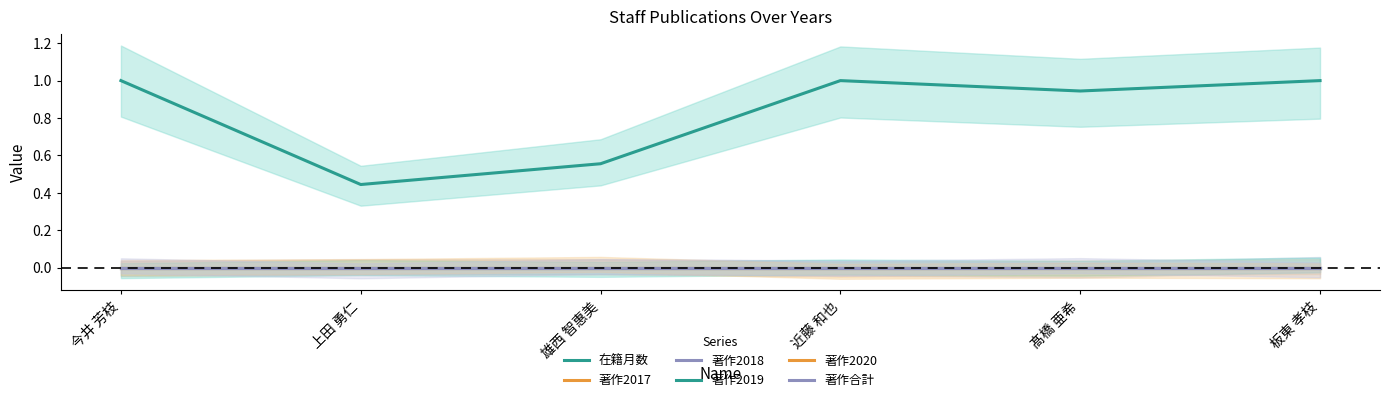

Reading left to right, transcribe all the data shown in this chart.

在籍月数: 今井 芳枝=1.0	上田 勇仁=0.4	雄西 智惠美=0.6	近藤 和也=1.0	髙橋 亜希=0.9	板東 孝枝=1.0
著作2017: 今井 芳枝=0.0	上田 勇仁=0.0	雄西 智惠美=0.0	近藤 和也=0.0	髙橋 亜希=0.0	板東 孝枝=0.0
著作2018: 今井 芳枝=0.0	上田 勇仁=0.0	雄西 智惠美=0.0	近藤 和也=0.0	髙橋 亜希=0.0	板東 孝枝=0.0
著作2019: 今井 芳枝=0.0	上田 勇仁=0.0	雄西 智惠美=0.0	近藤 和也=0.0	髙橋 亜希=0.0	板東 孝枝=0.0
著作2020: 今井 芳枝=0.0	上田 勇仁=0.0	雄西 智惠美=0.0	近藤 和也=0.0	髙橋 亜希=0.0	板東 孝枝=0.0
著作合計: 今井 芳枝=0.0	上田 勇仁=0.0	雄西 智惠美=0.0	近藤 和也=0.0	髙橋 亜希=0.0	板東 孝枝=0.0